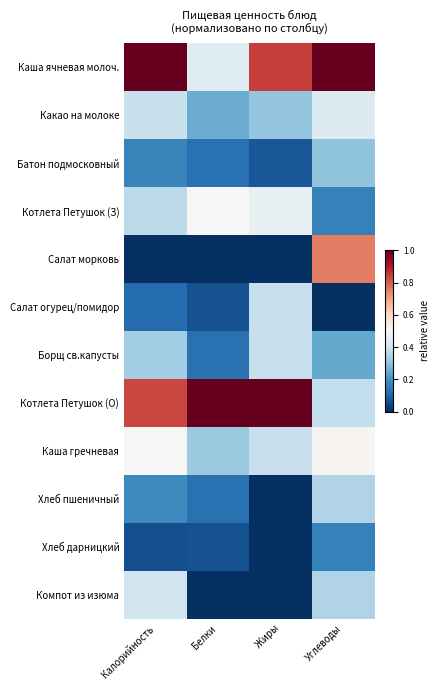

Which series has the largest total across all categories?

Каша ячневая молоч.